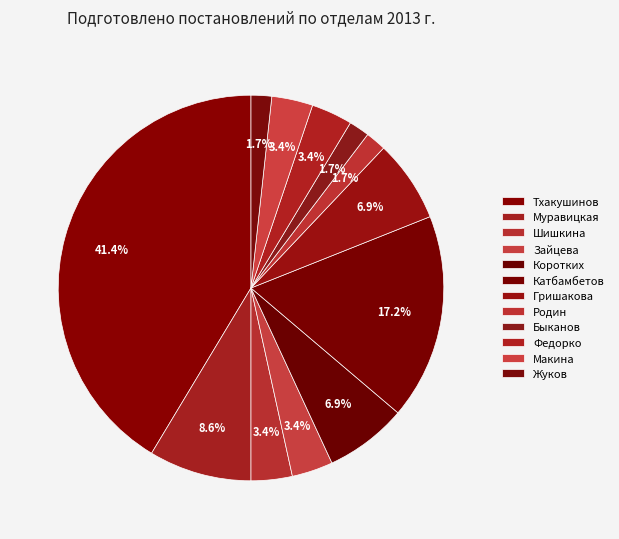

Does Жуков represent more than half of the total?

No